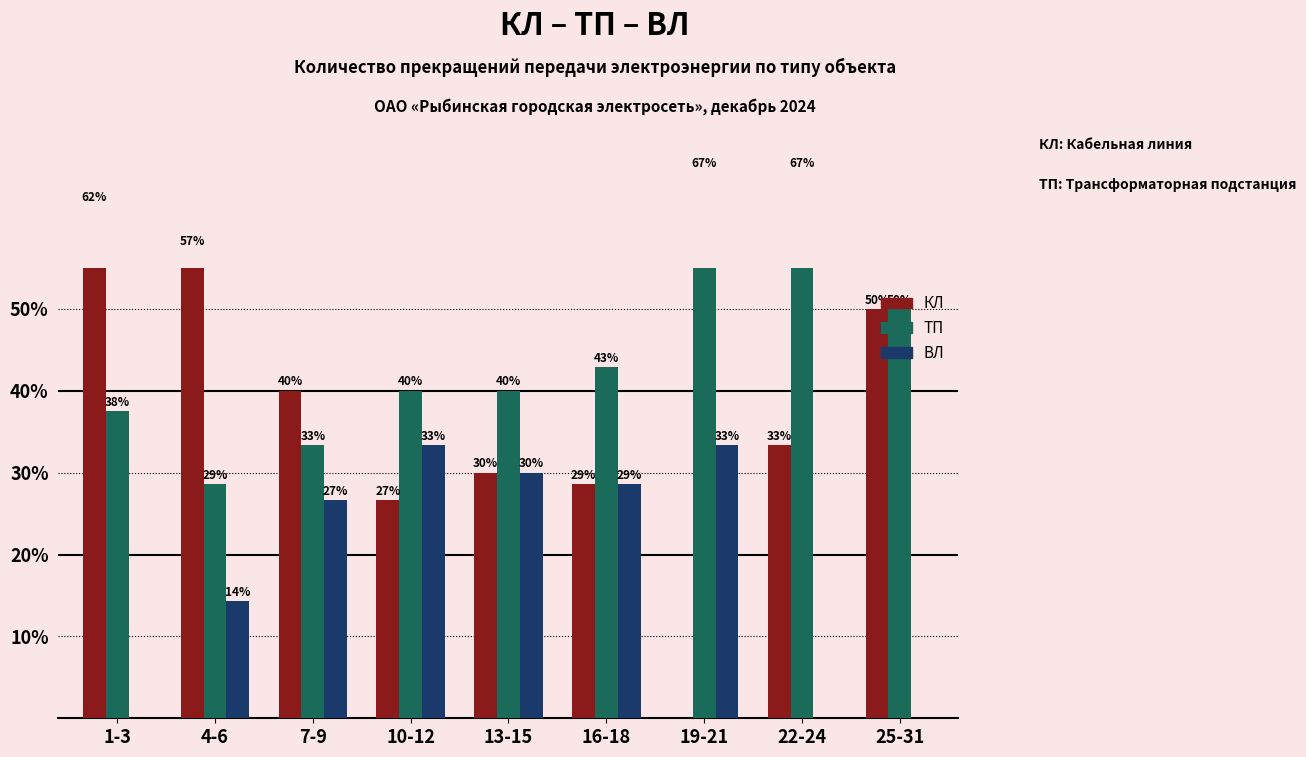

What is the difference between the ВЛ values at 7-9 and 22-24?

26.7